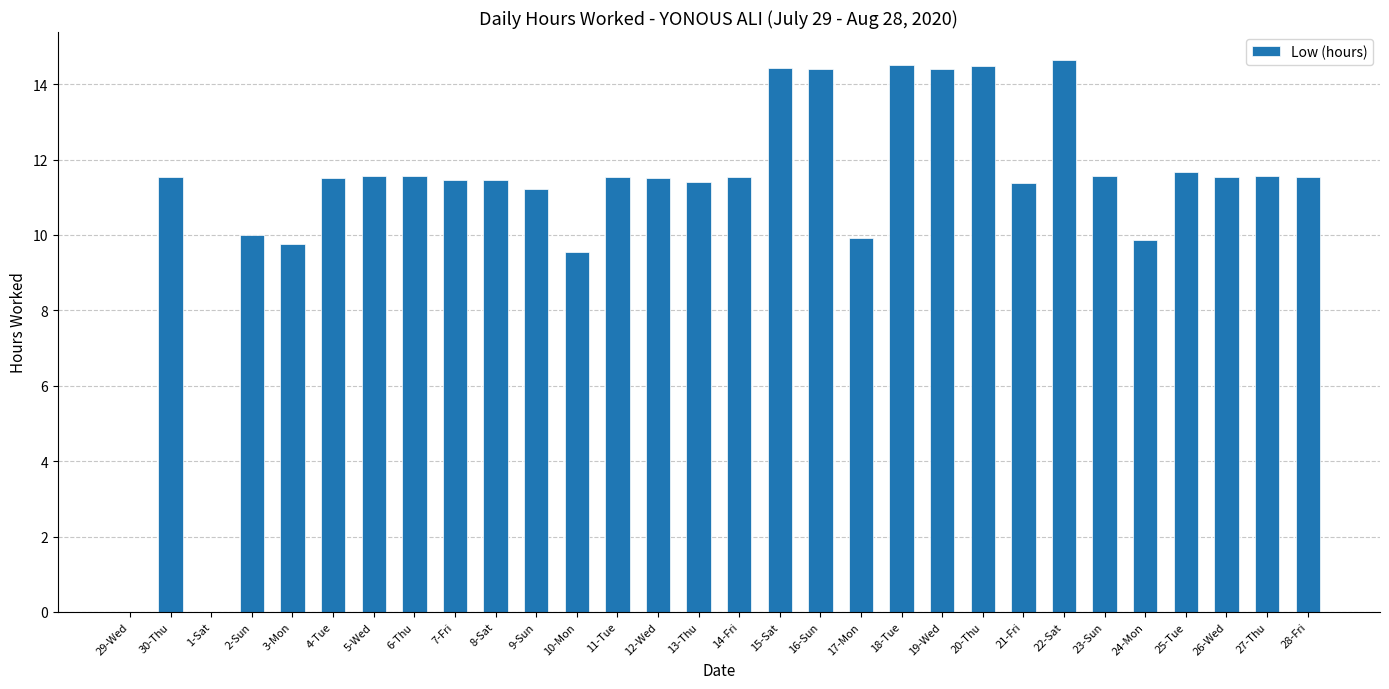

What is the change in value from 29-Wed to 25-Tue?

+11.7